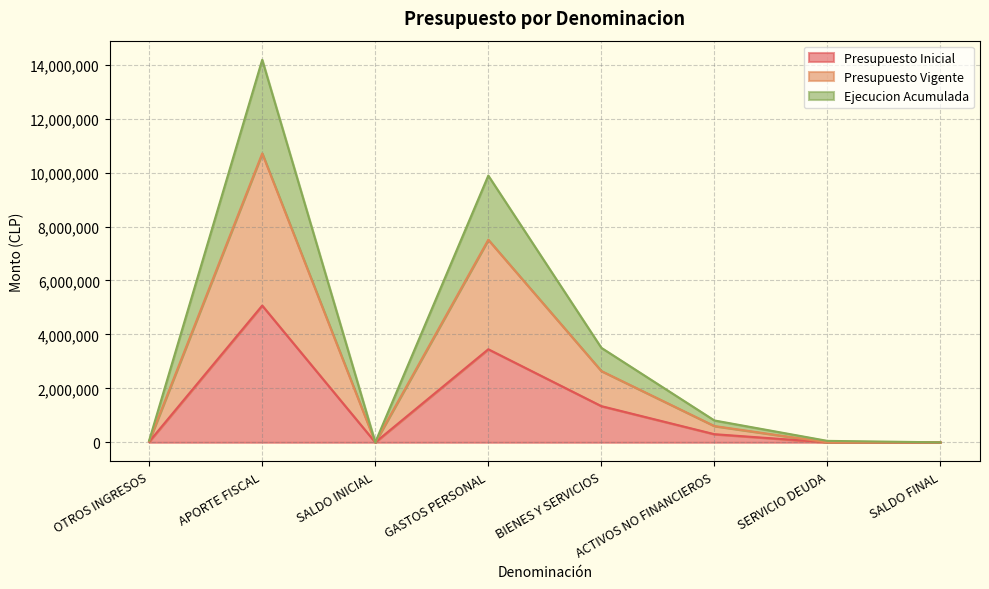

What is the approximate value of Presupuesto Inicial at APORTE FISCAL?

5069985